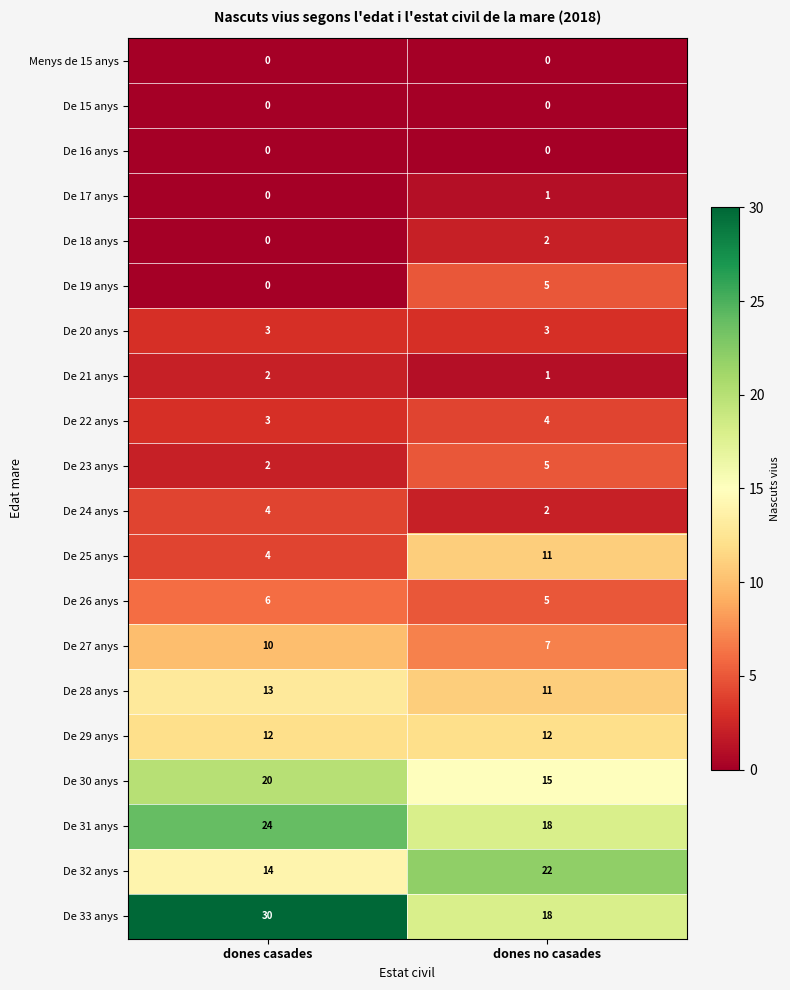

Rank the categories by De 25 anys value from lowest to highest.

dones casades, dones no casades